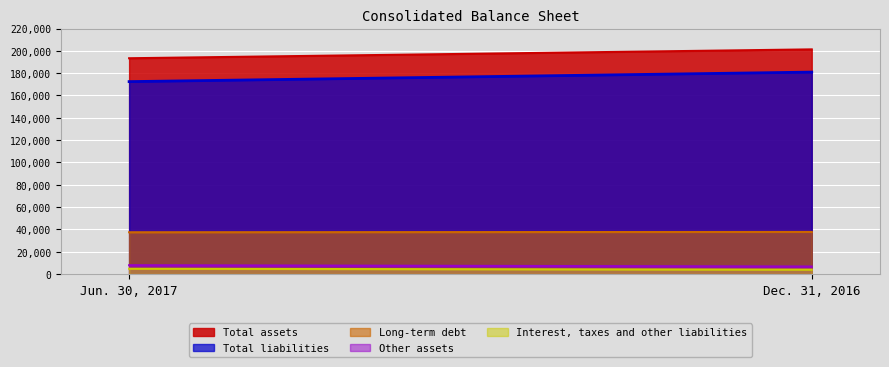

Which category has the highest value in the Total assets series?

Dec. 31, 2016